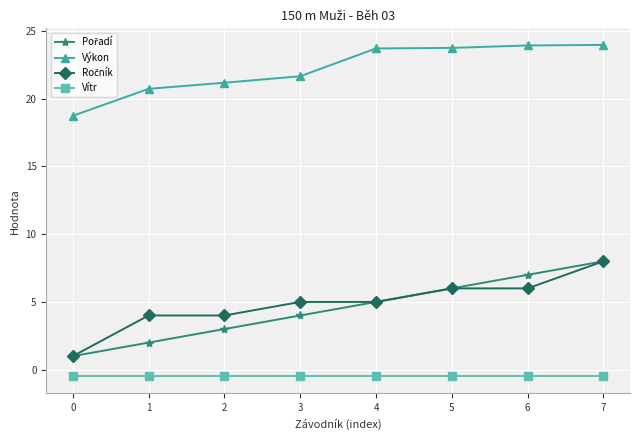

How many data points does each series have?

8